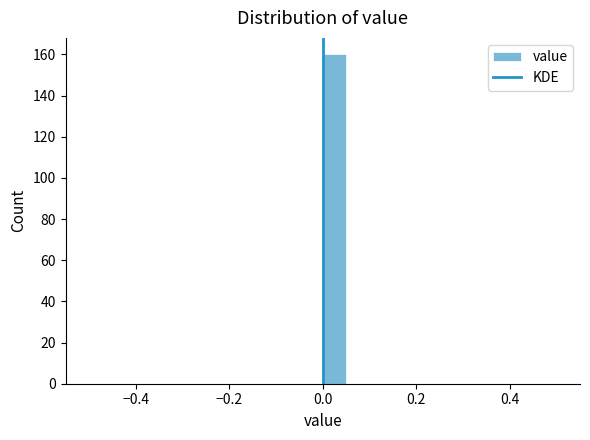

Read against the x-axis, roughly where is the centre of the tallest bar?

0.02